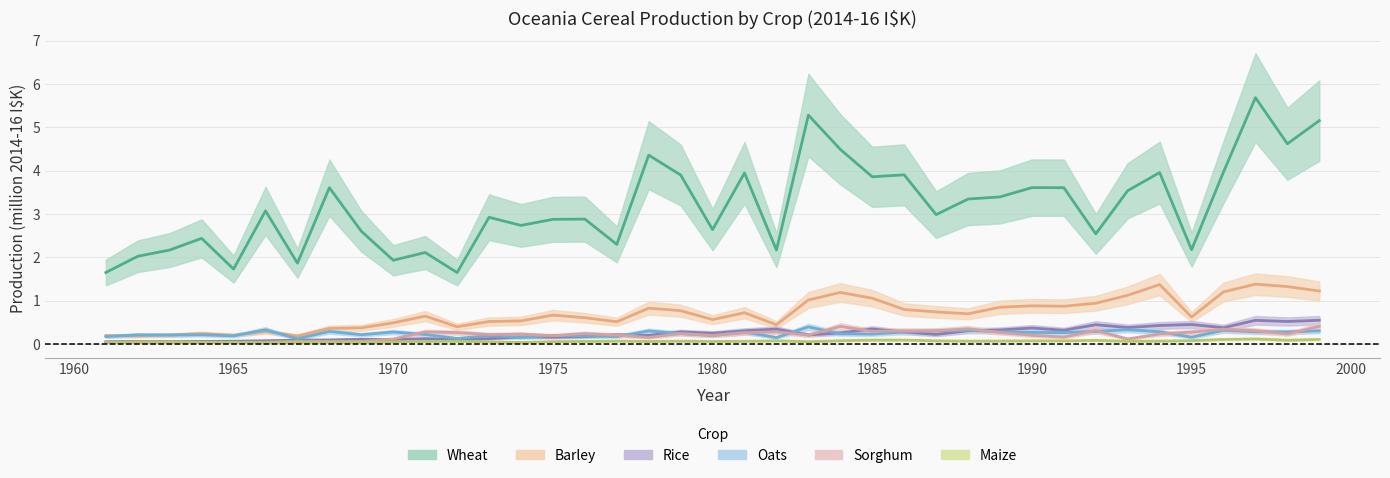

After their last crossing, which series has the higher values: Rice or Oats?

Rice